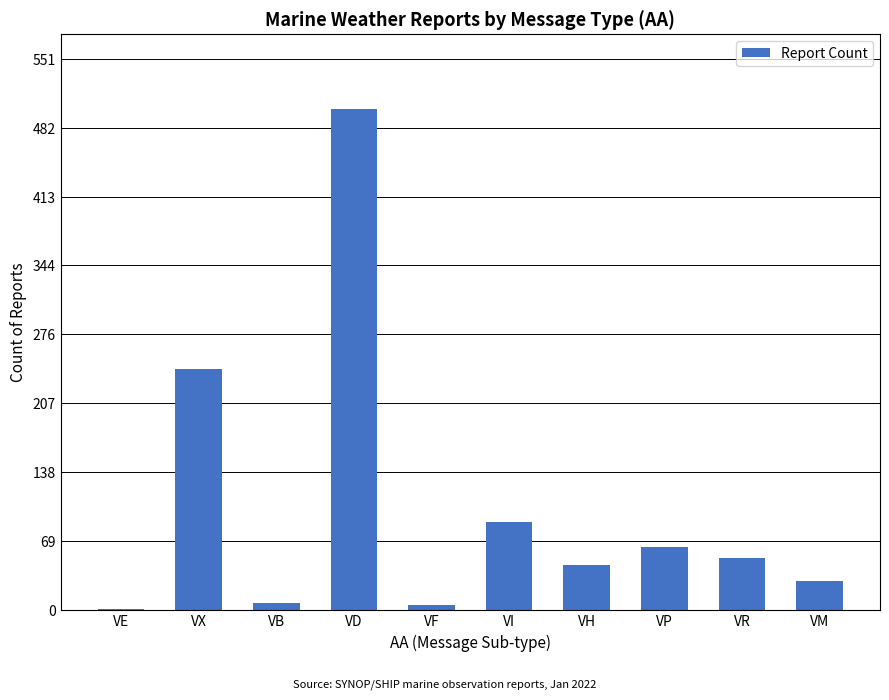

Which label corresponds to the largest value in the chart?

VD